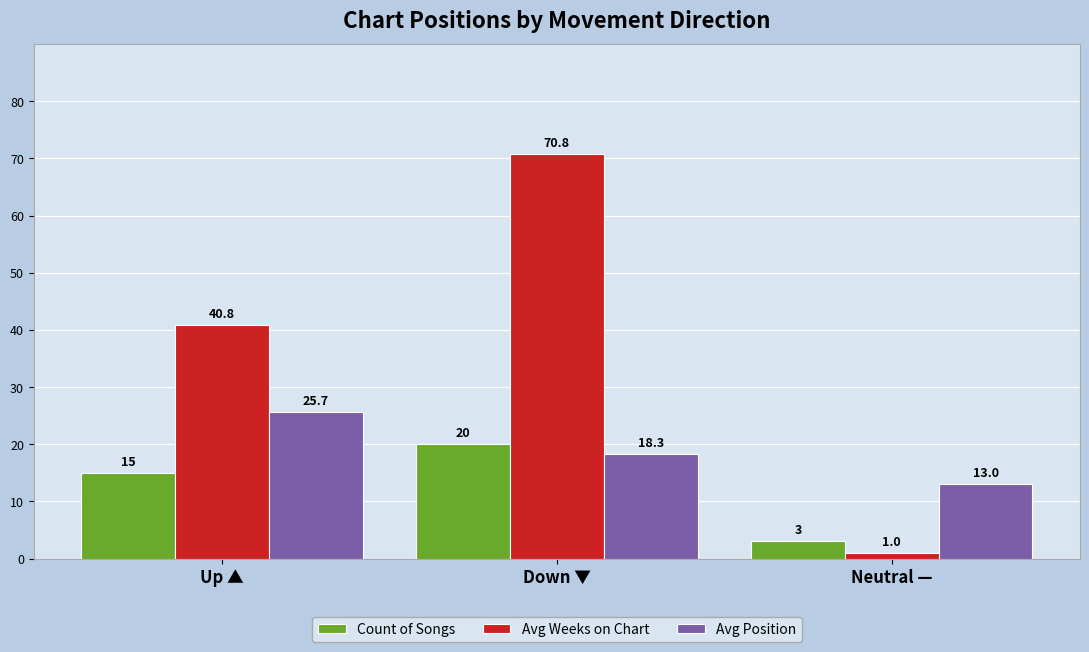

What is the difference between the maximum and minimum values in the Avg Position series?

12.7